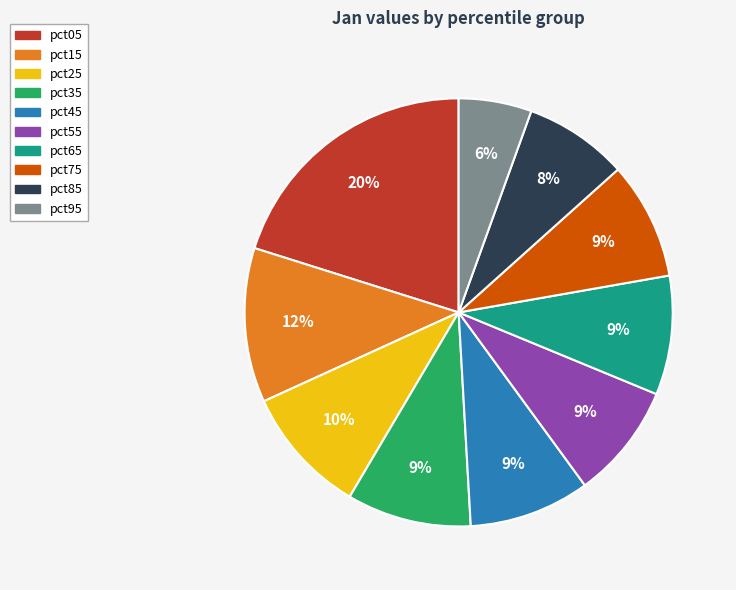

What percentage is the pct05 slice, to the nearest percent?

20%